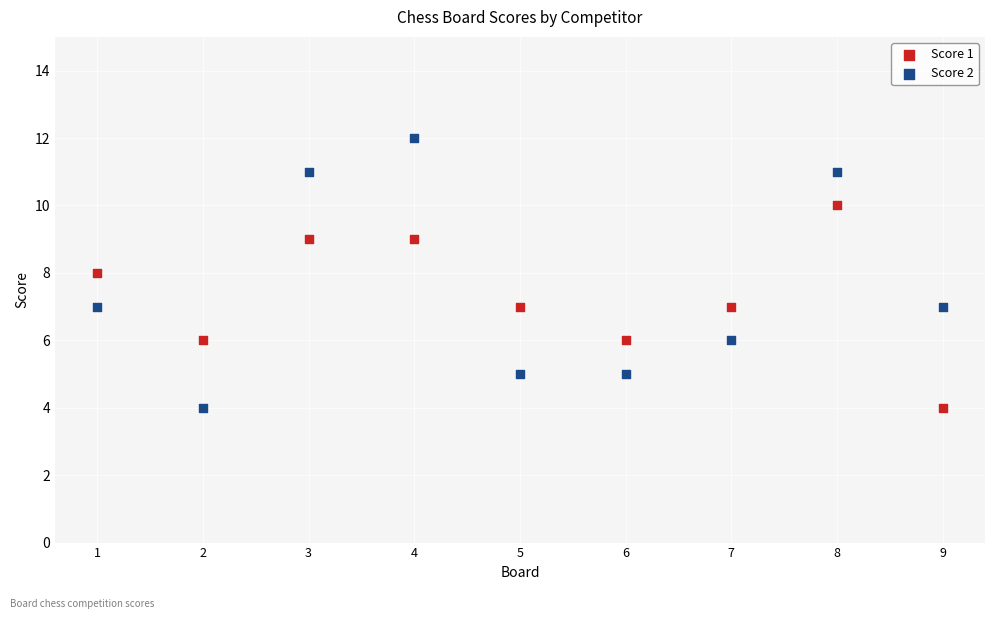

Which series contains the highest Y value?

Score 2